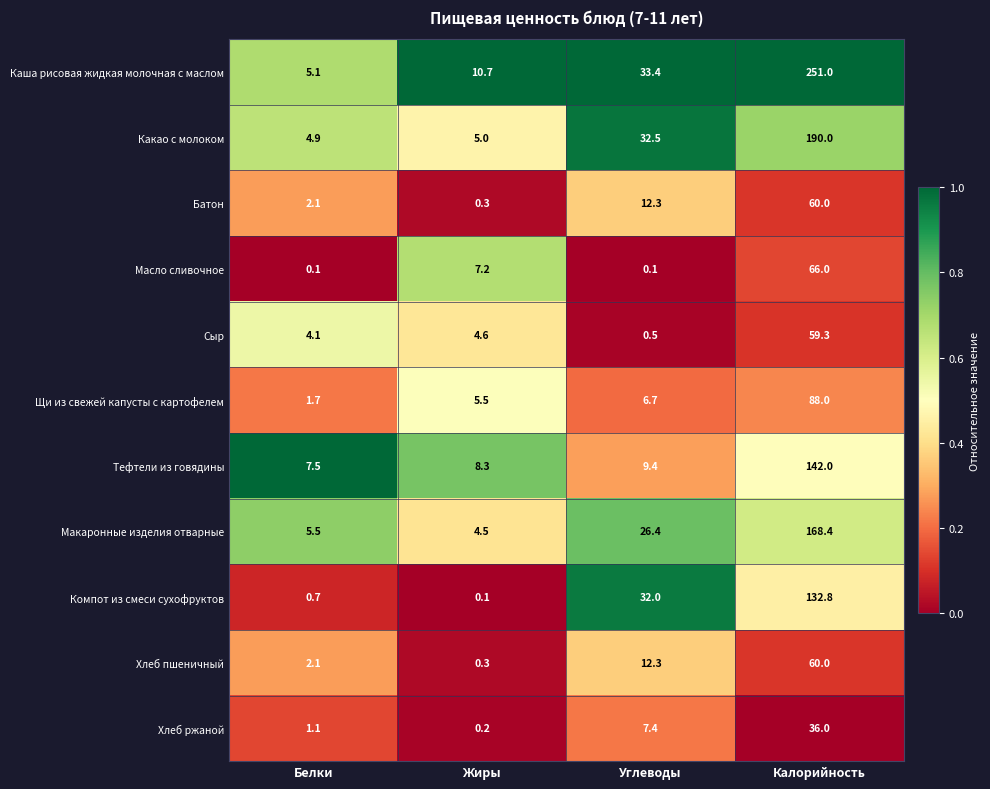

How many categories are shown in the chart?

4